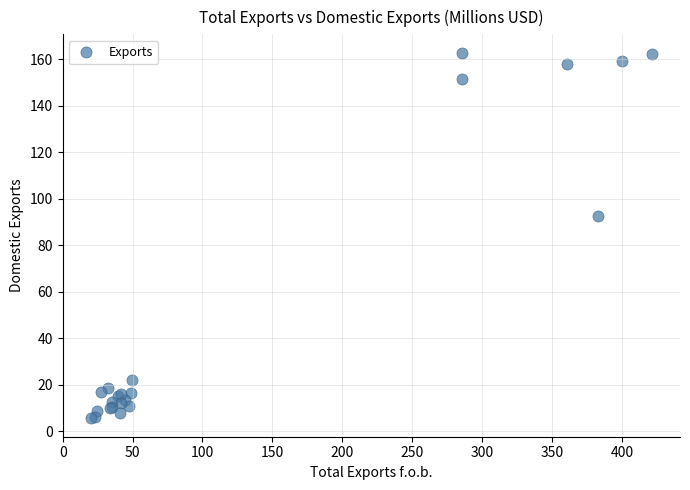

What Y value in the scatter plot is closest to 84?

92.5